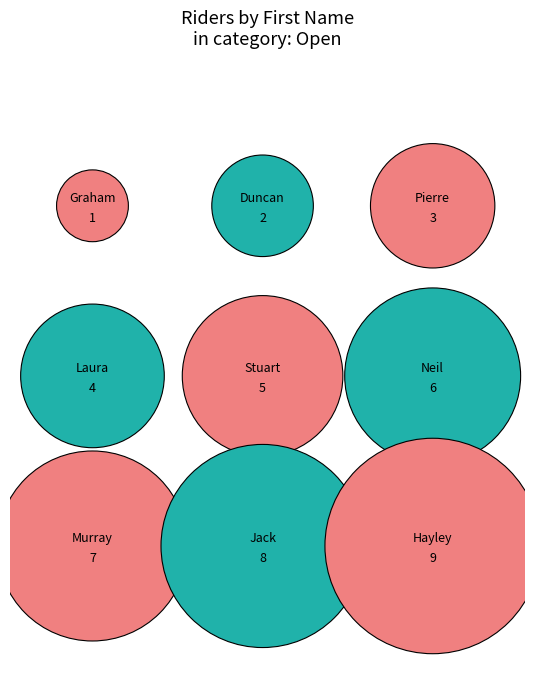

Count the number of slices in the pie.

9